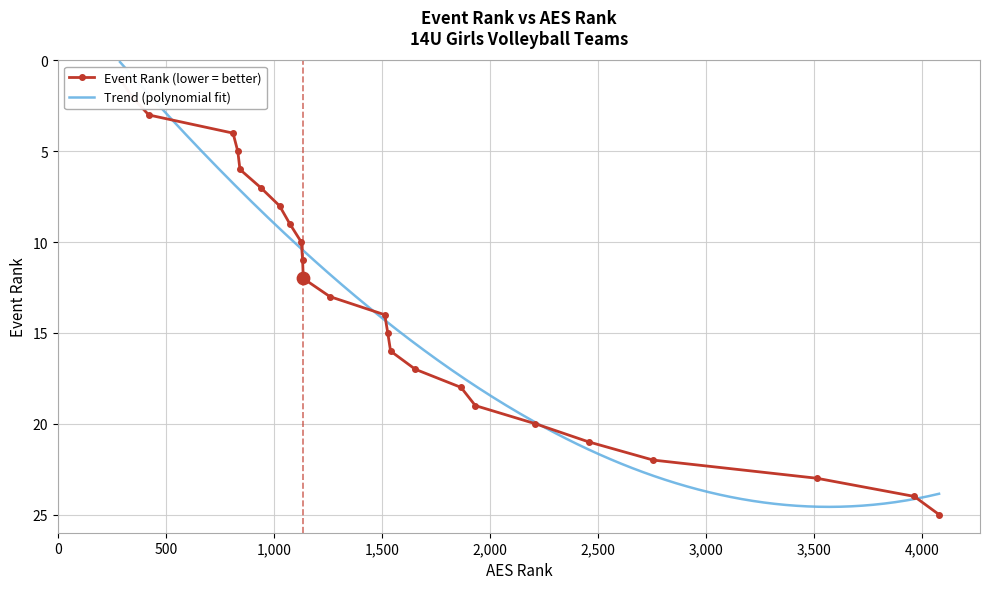

What is the highest value of the Trend (polynomial fit) series?

24.6